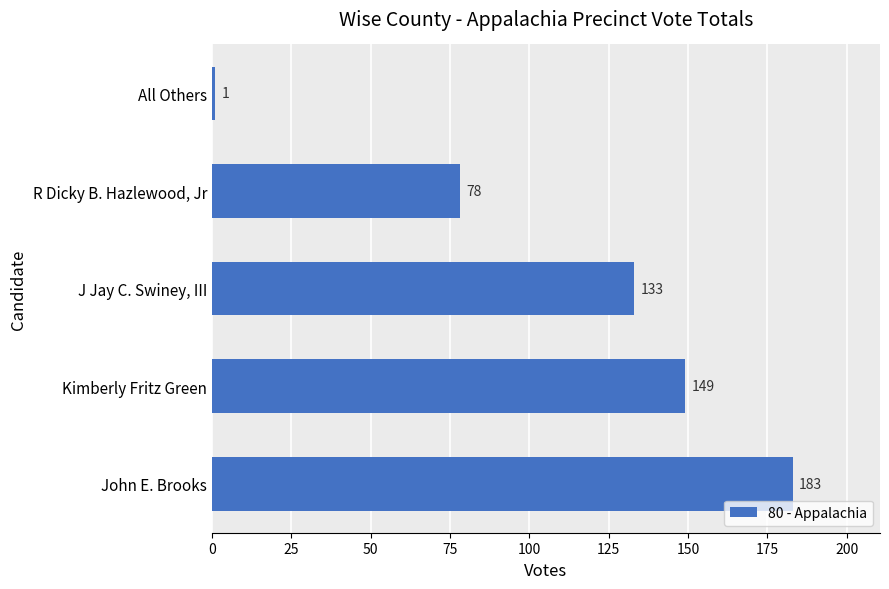

True or false: the data shows 149 at Kimberly Fritz Green.

True